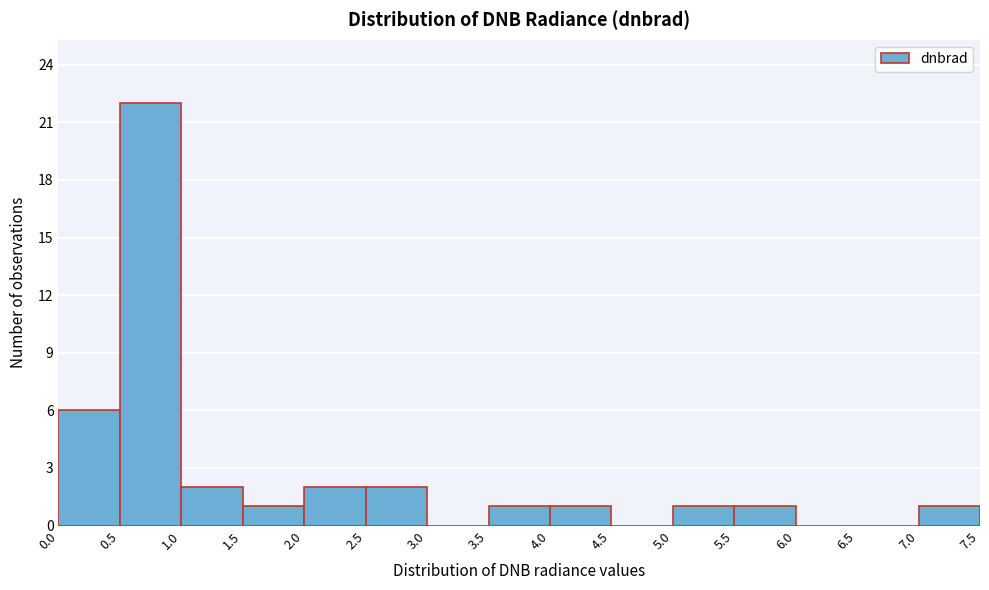

Over which range of the x-axis is the bar tallest?

0.5 to 1.0